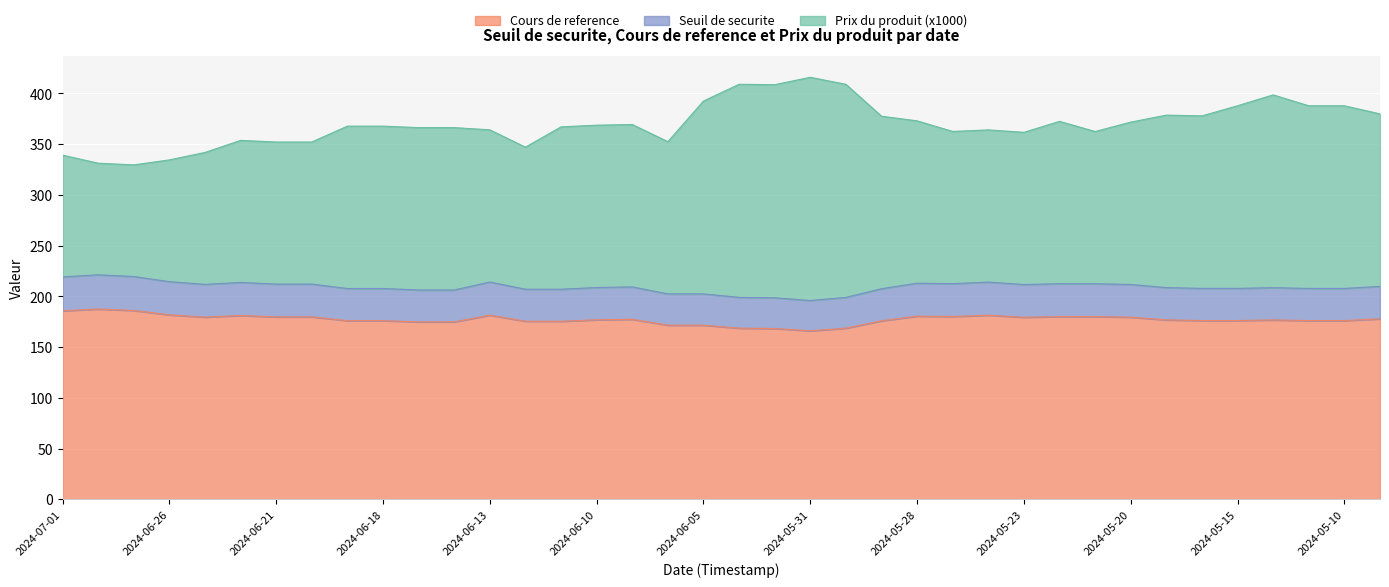

Is it true that Cours de reference equals 111.6 at 2024-06-26?

False